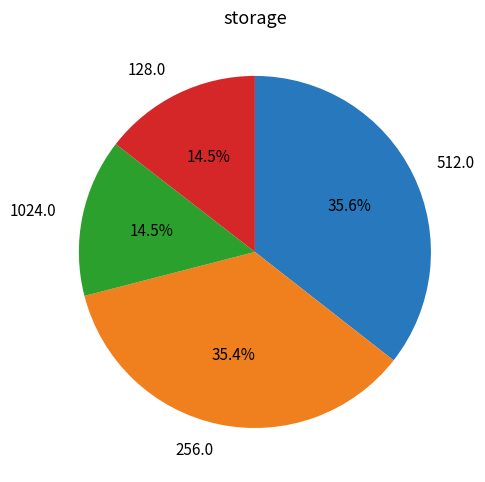

How many slices are in this pie chart?

4